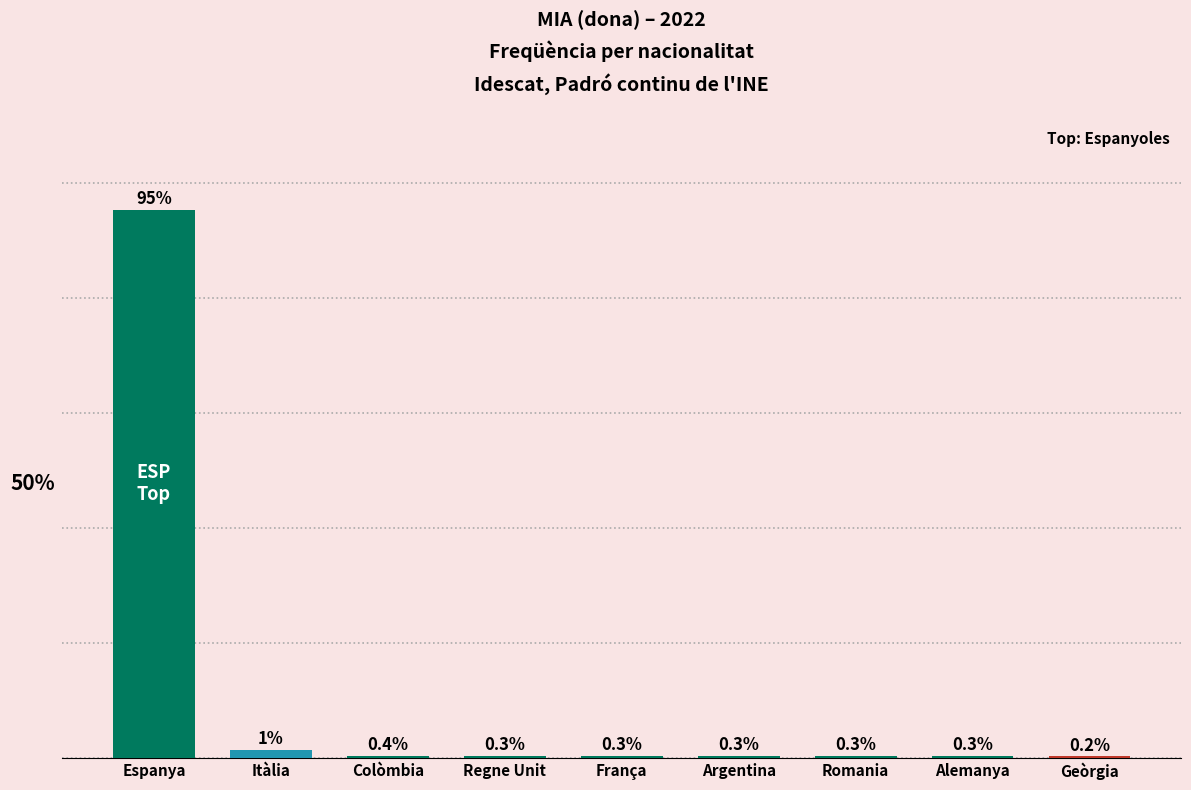

At which category does the chart reach its peak across all series?

Espanya